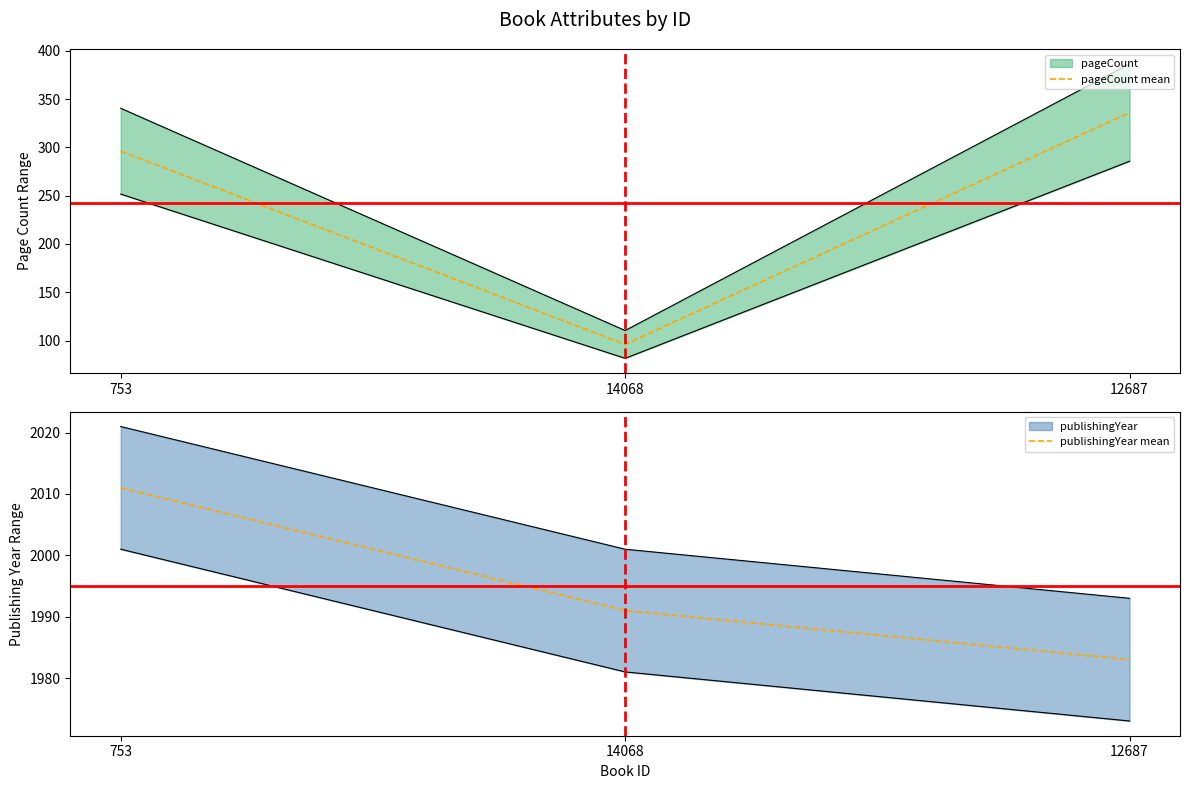

The value of publishingYear mean at 12687 is 2867. True or false?

False